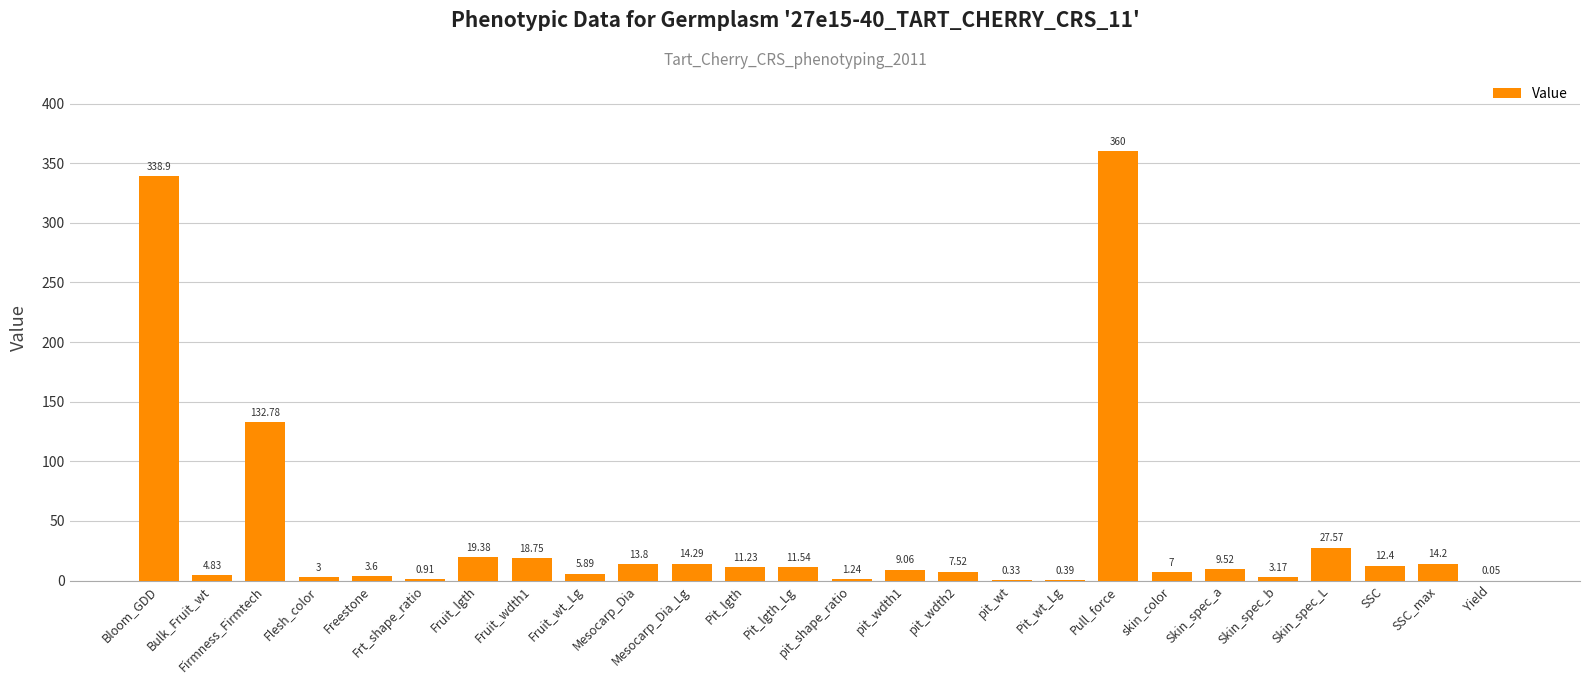

Which category has the highest value across all series?

Pull_force